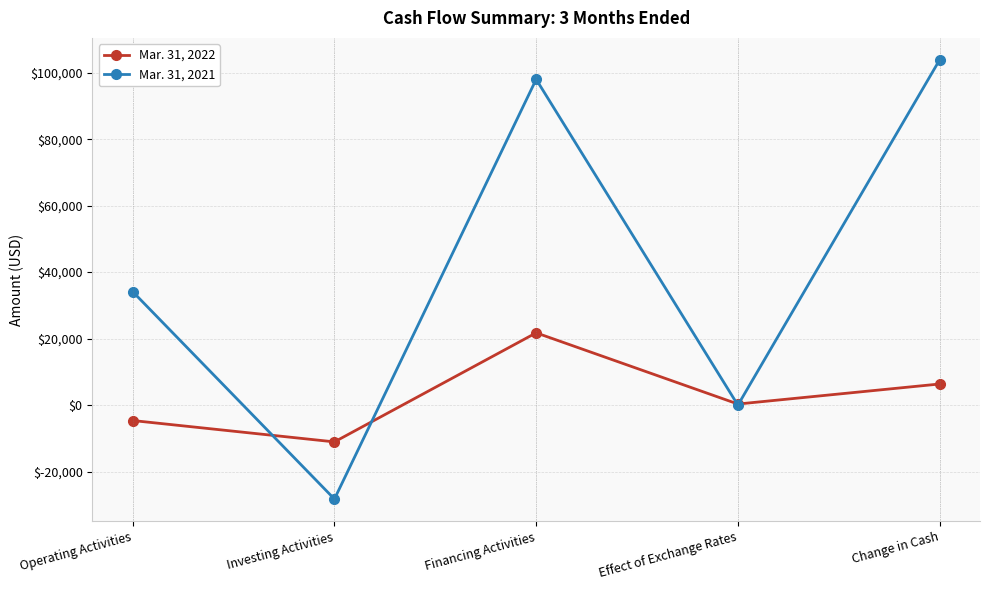

Where is Mar. 31, 2022 nearest to the value 5336?

Change in Cash